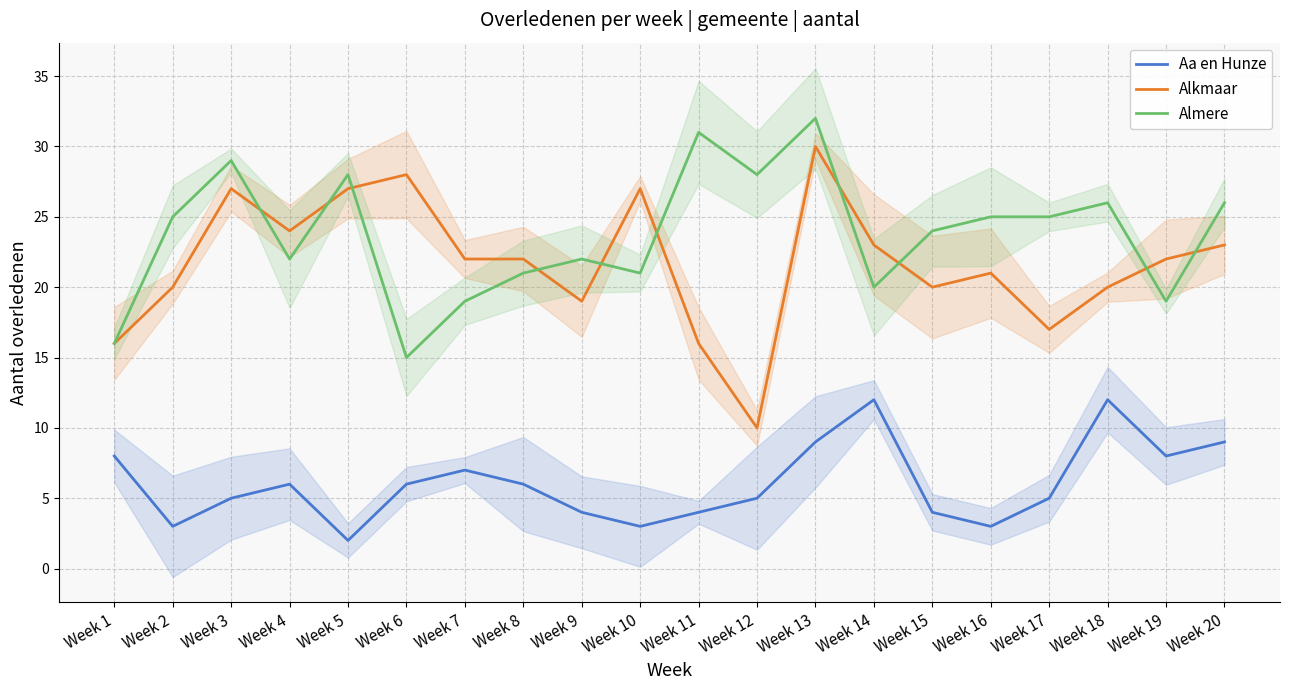

What are all the series names shown in the legend?

Aa en Hunze, Alkmaar, Almere